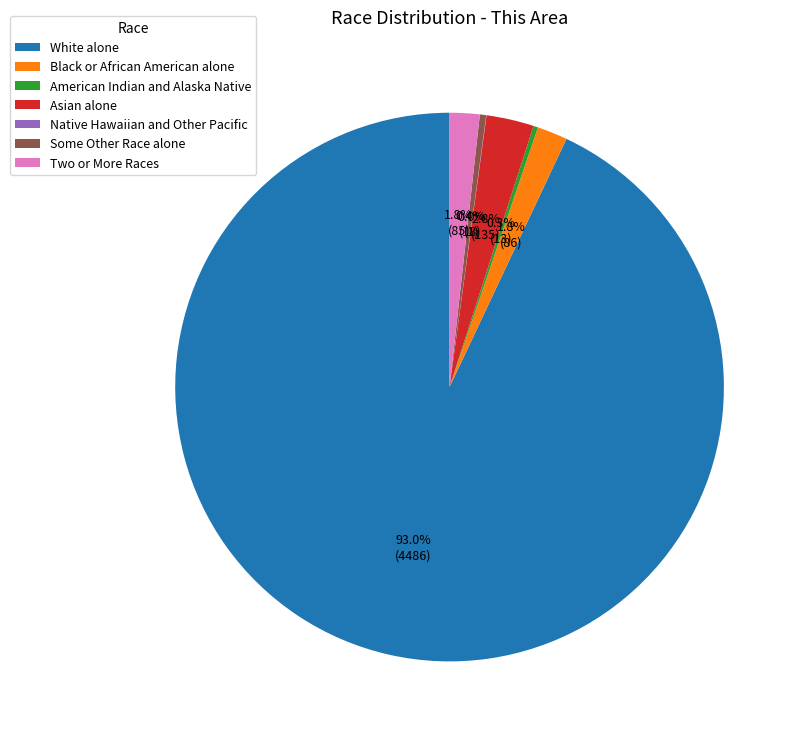

What is the largest slice in the pie chart?

White alone